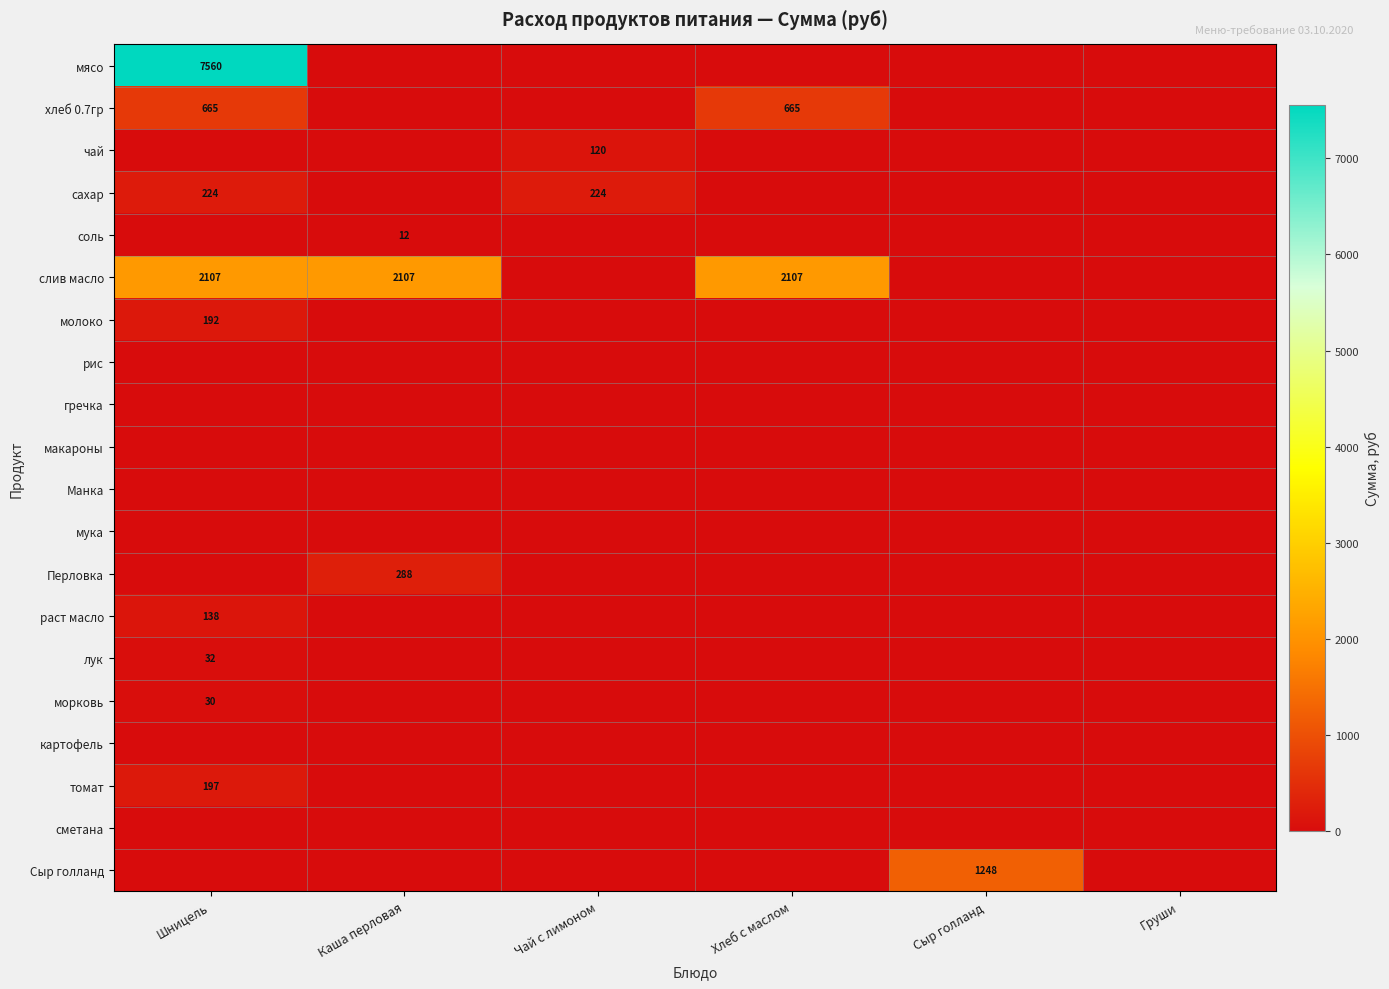

What is the total value across all series at Шницель?

11145.5